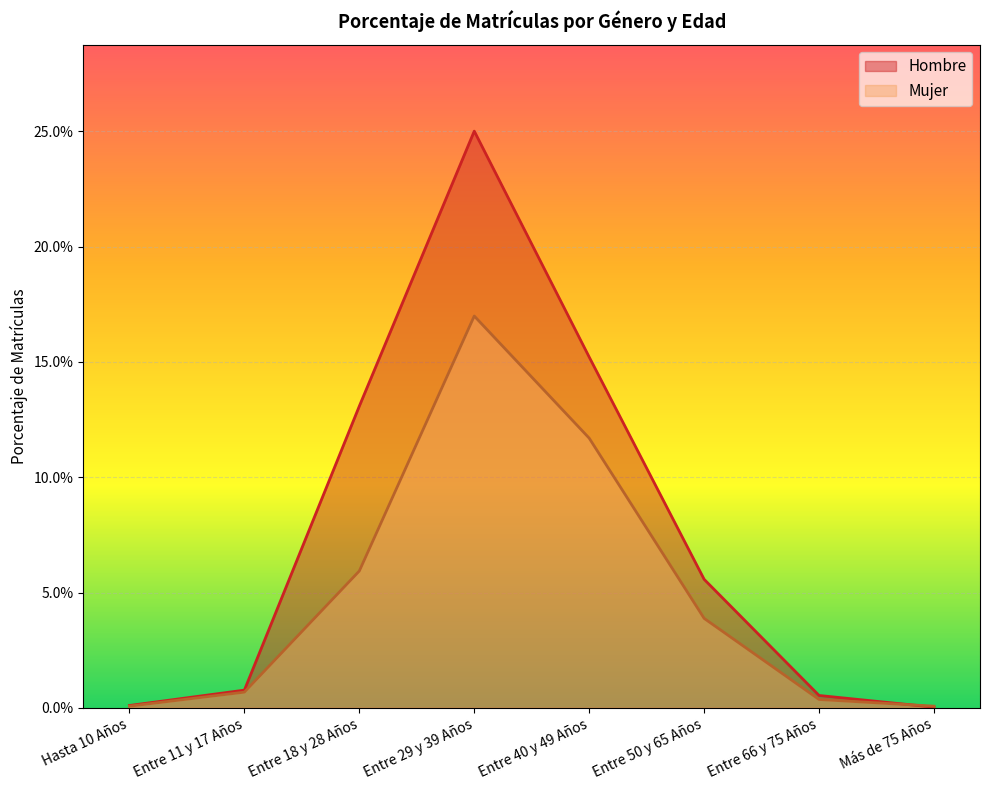

What value does the Mujer series have at Entre 29 y 39 Años?

0.2